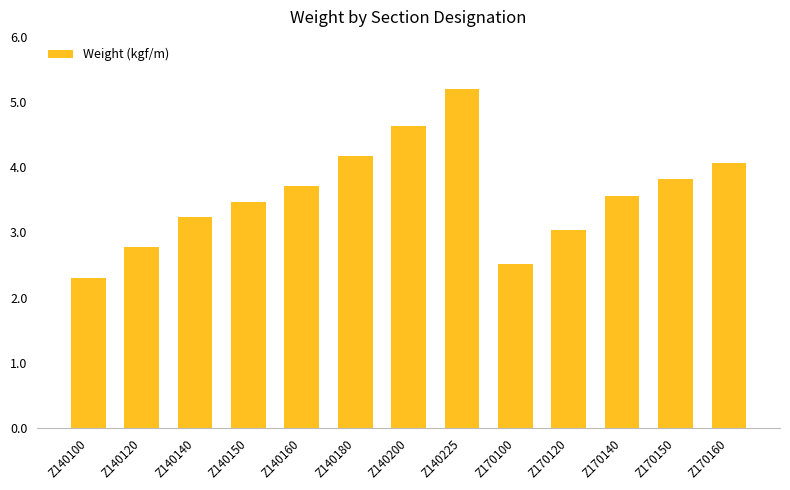

What is the value of the 12th bar from the left?

3.8